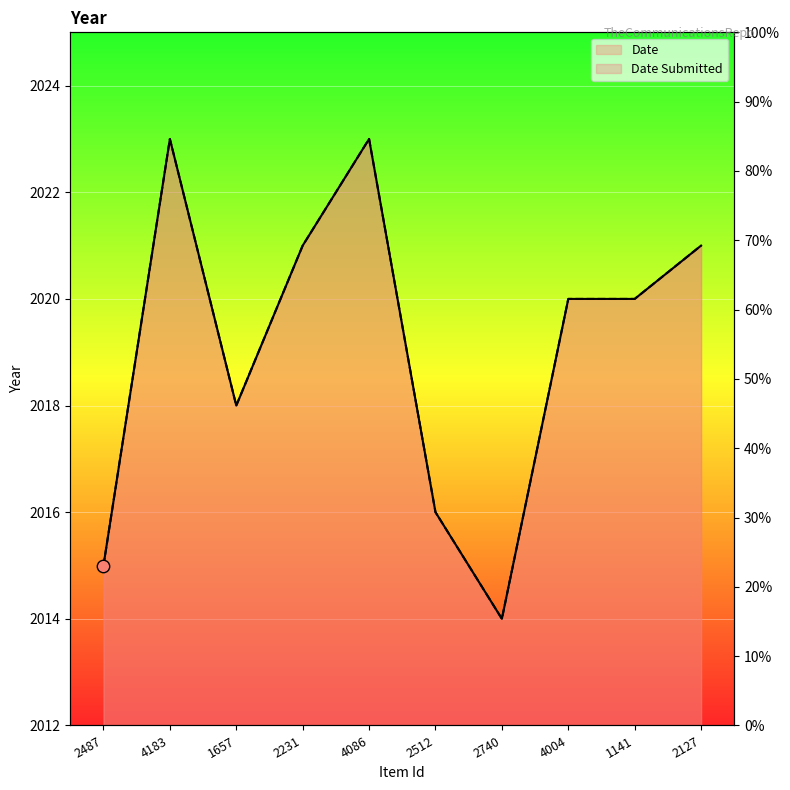

Which series reaches the maximum Y coordinate?

Date Submitted